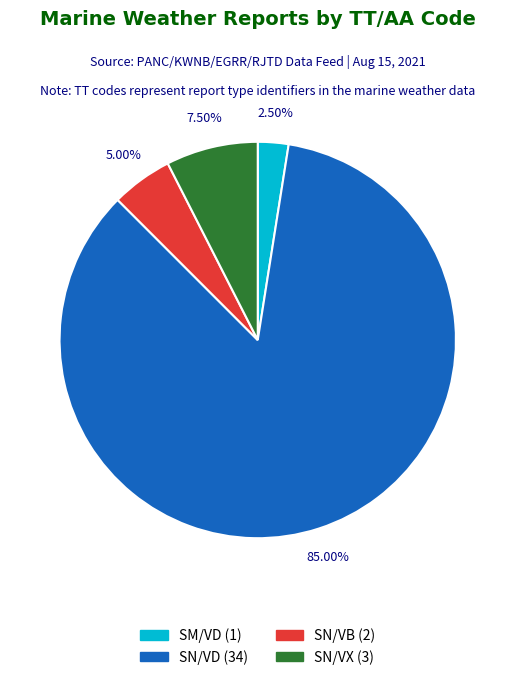

Is there a majority slice in this chart?

Yes